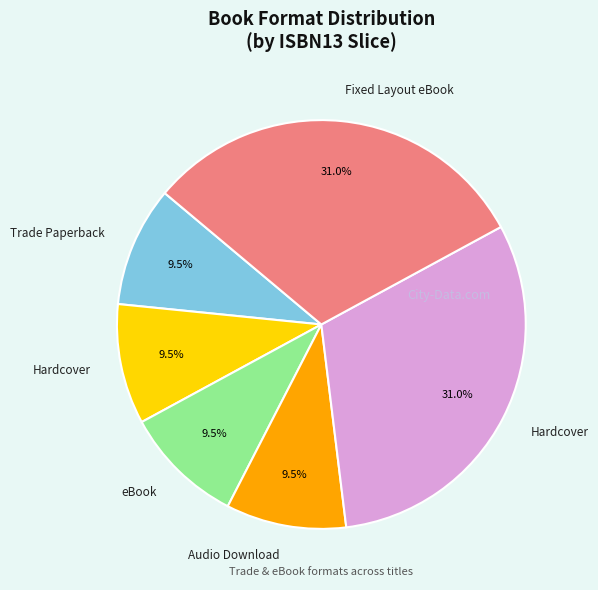

Does any single category account for the majority?

No